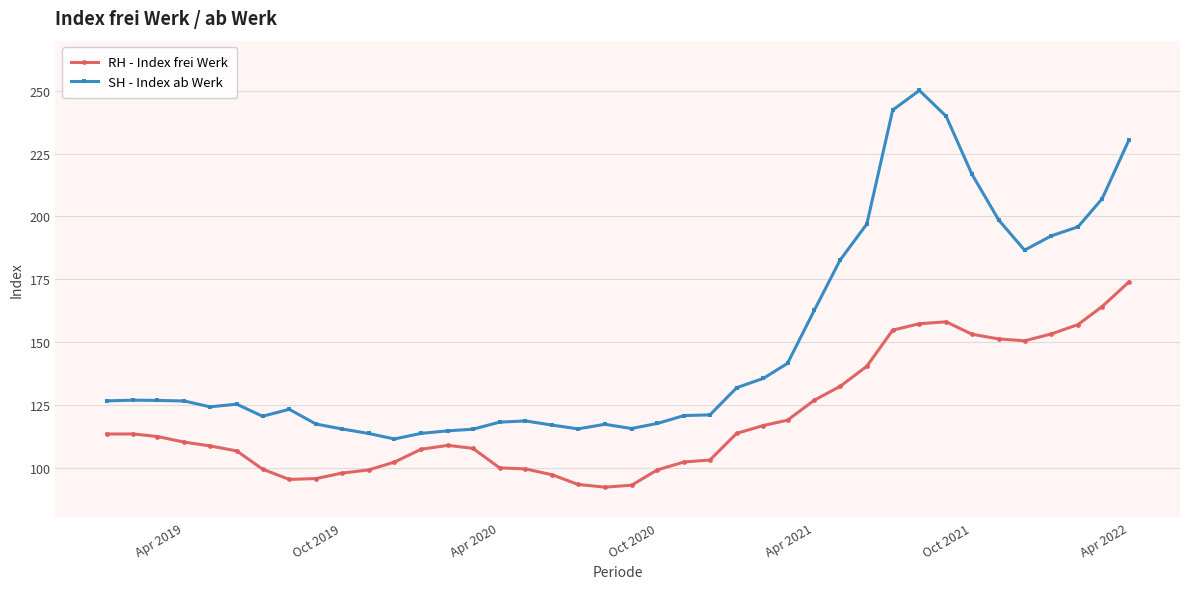

At how many categories does at least one series exceed 223?

4